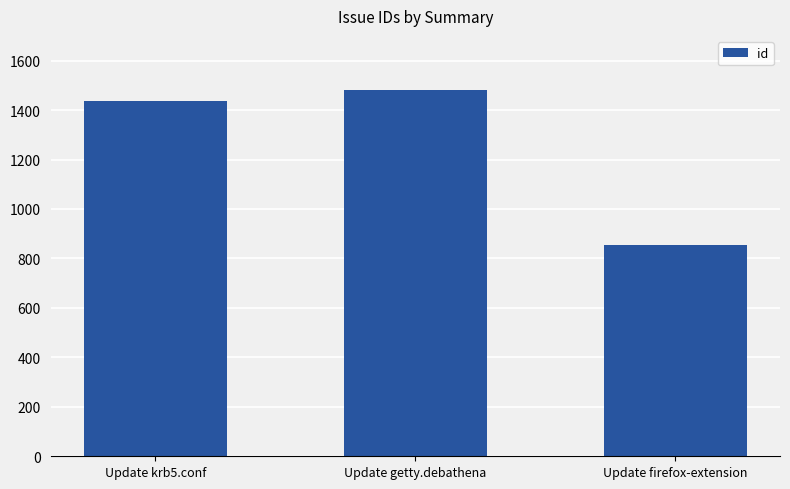

Between Update firefox-extension and Update getty.debathena, which is larger?

Update getty.debathena